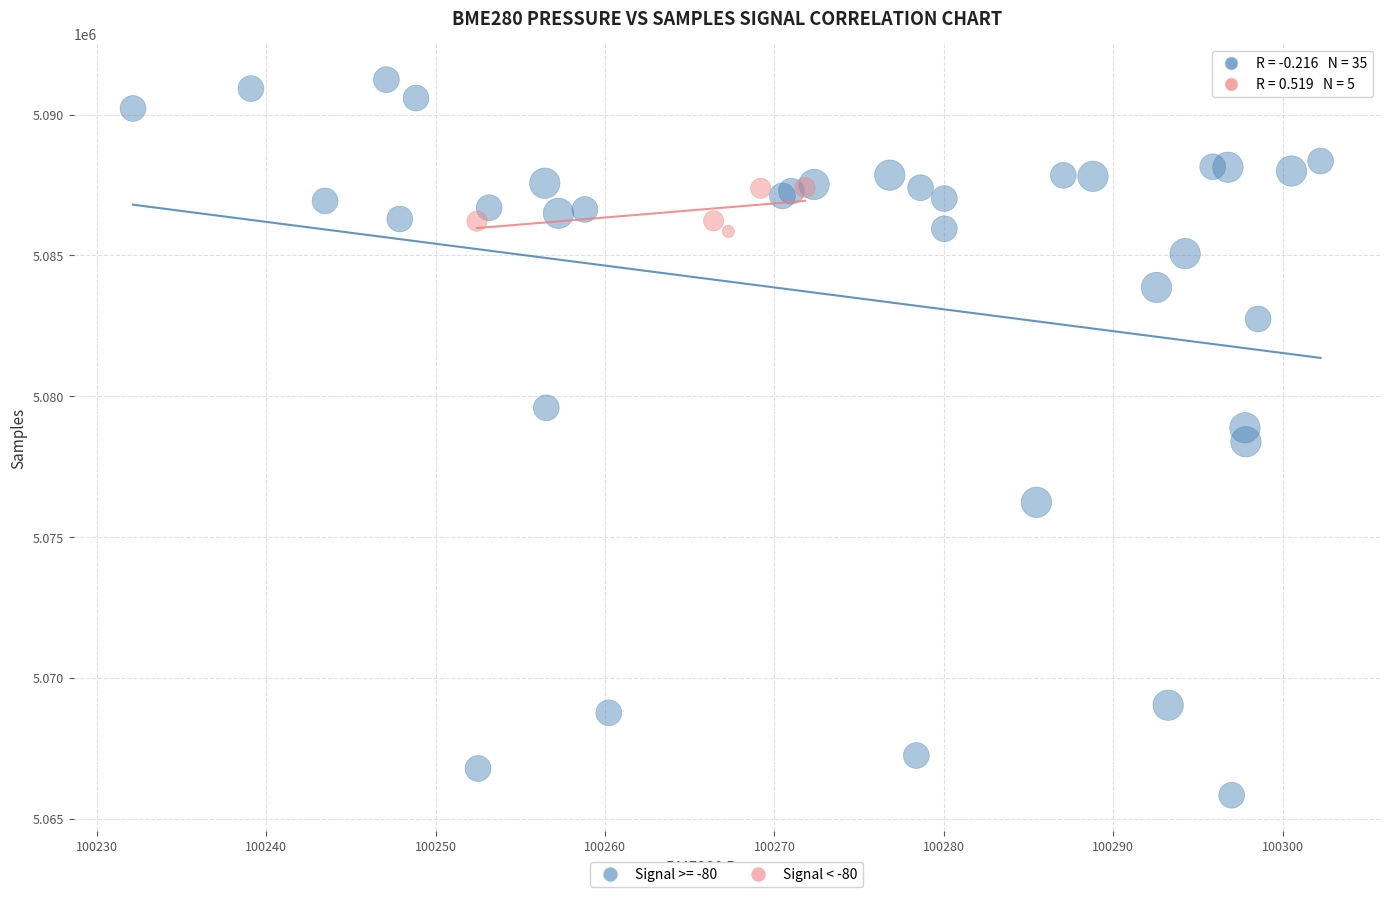

Which series has the largest Y range (max minus min)?

Signal >= -80